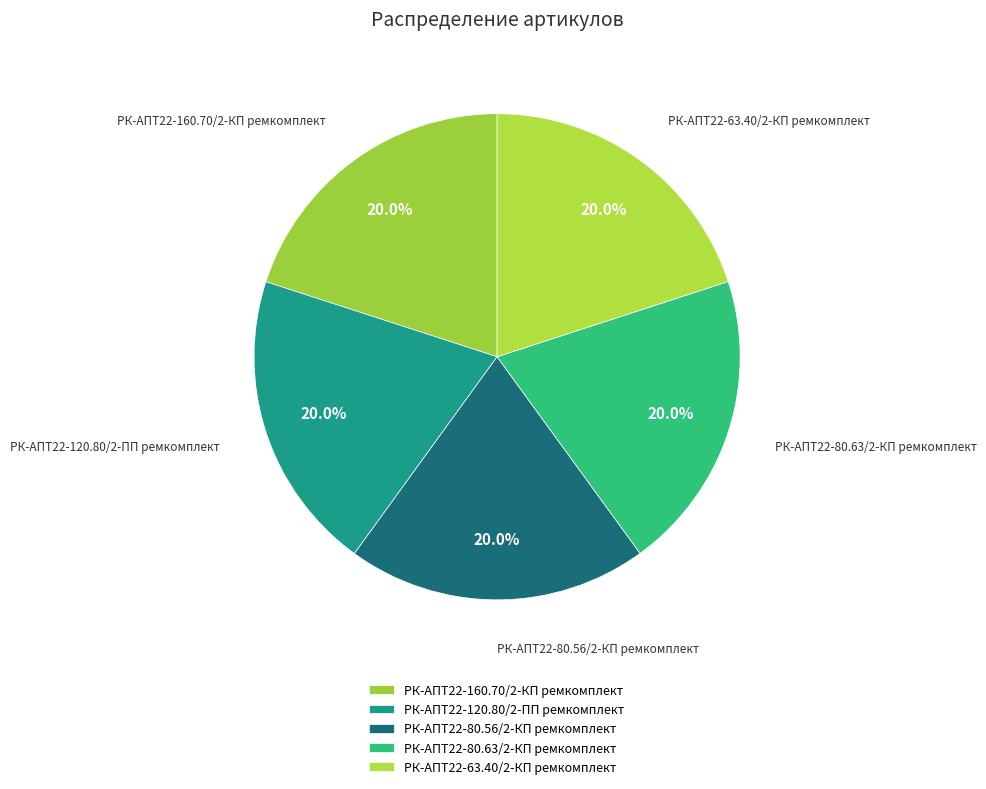

Does РК-АПТ22-160.70/2-КП ремкомплект account for over 50% of the chart?

No